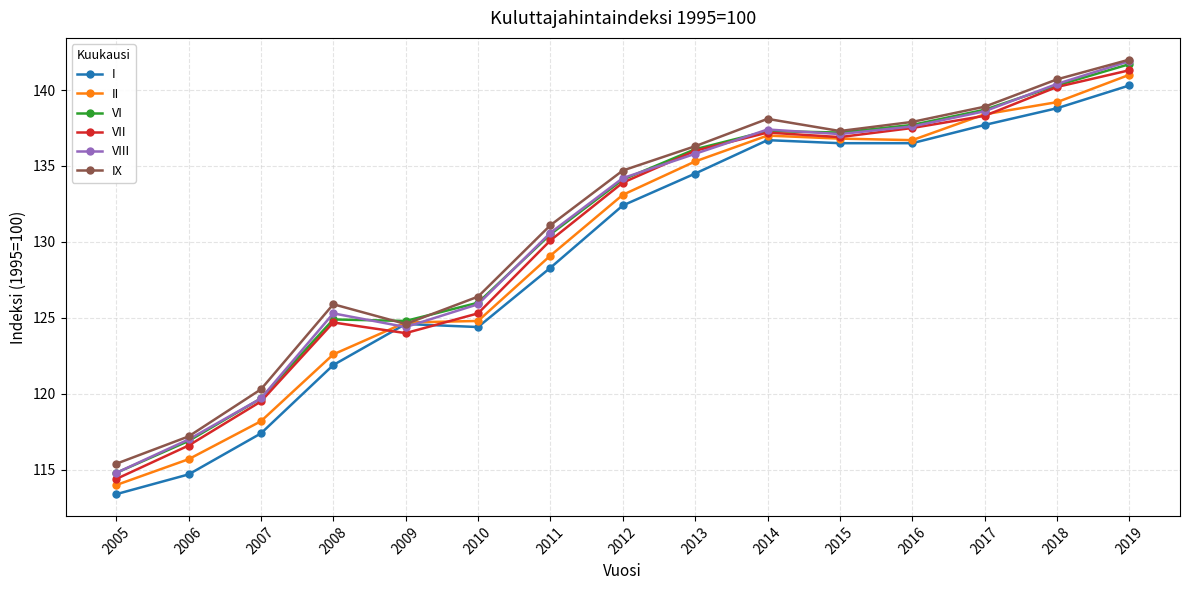

How many distinct data groups are displayed?

6